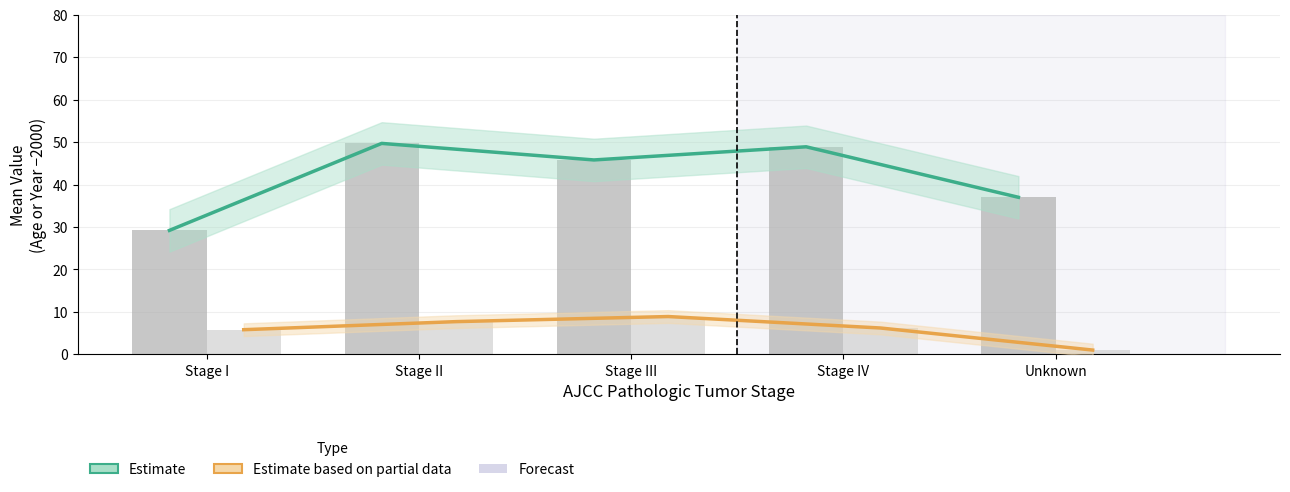

Reading left to right, what are all the values shown in this chart?

Estimate (Age): 29.2	49.7	45.8	48.9	37.0
Estimate based on partial data (Dx Year): 5.8	7.7	8.9	6.2	1.0
Mean Age at Diagnosis: 29.2	49.7	45.8	48.9	37.0
Mean Dx Year (offset -2000): 5.8	7.7	8.9	6.2	1.0